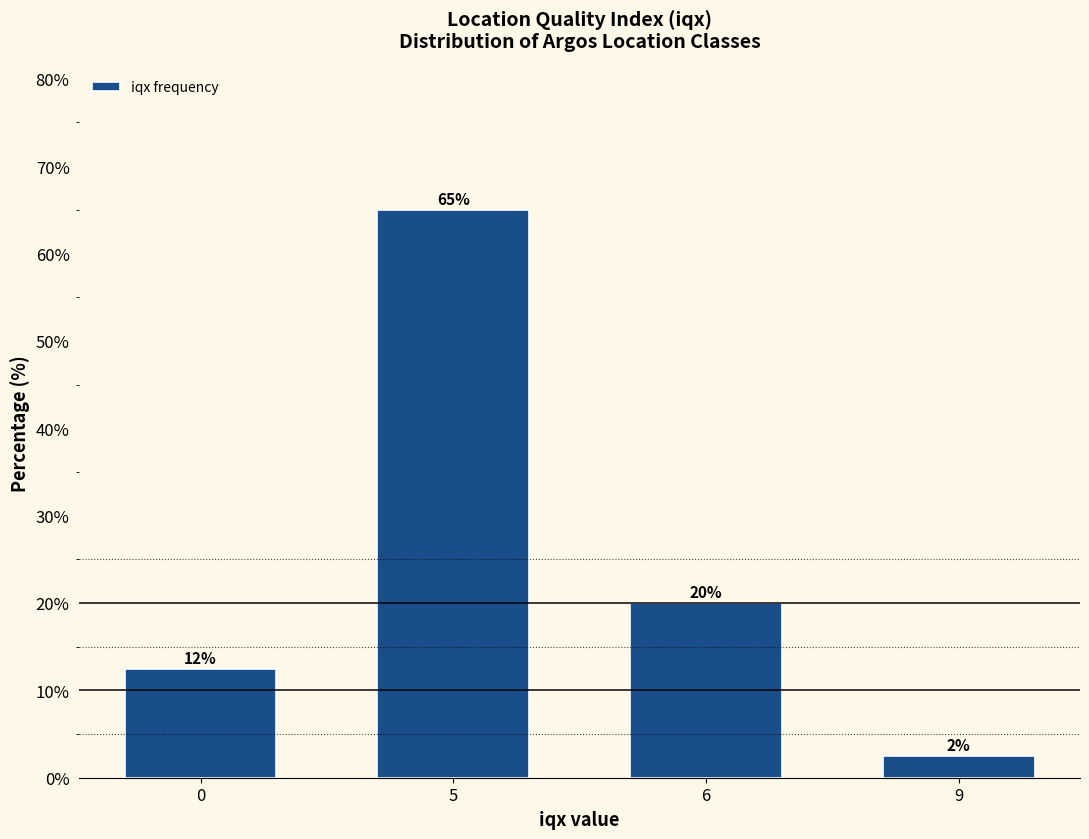

What is the value of the 1st bar from the left?

12.5